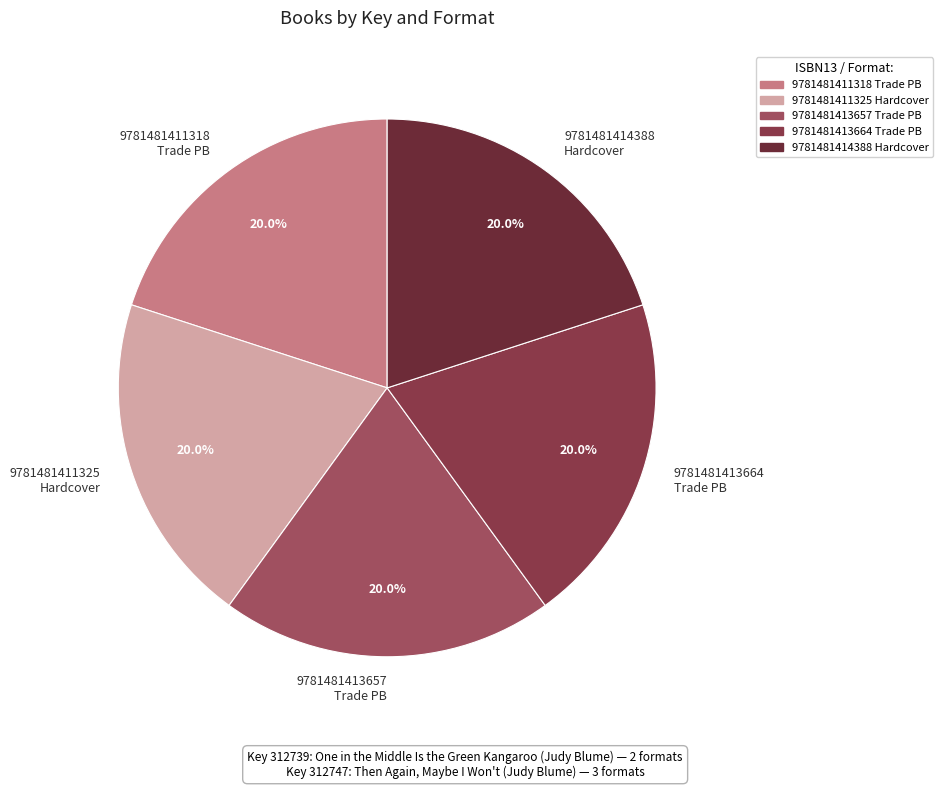

How many segments does this pie chart have?

5